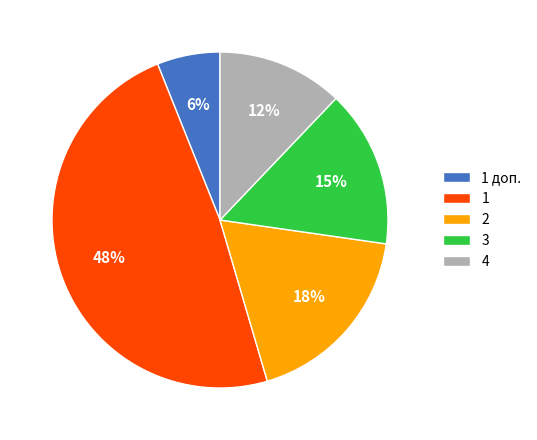

How many slices are in this pie chart?

5